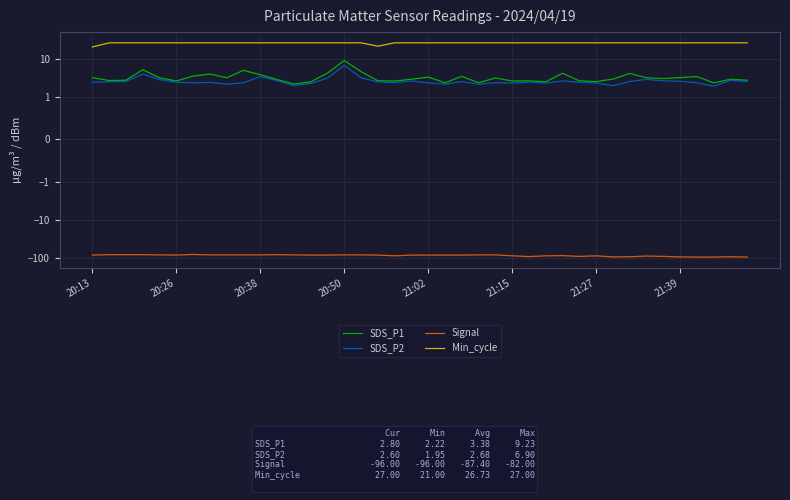

At which label does SDS_P1 first exceed 3?

20:13